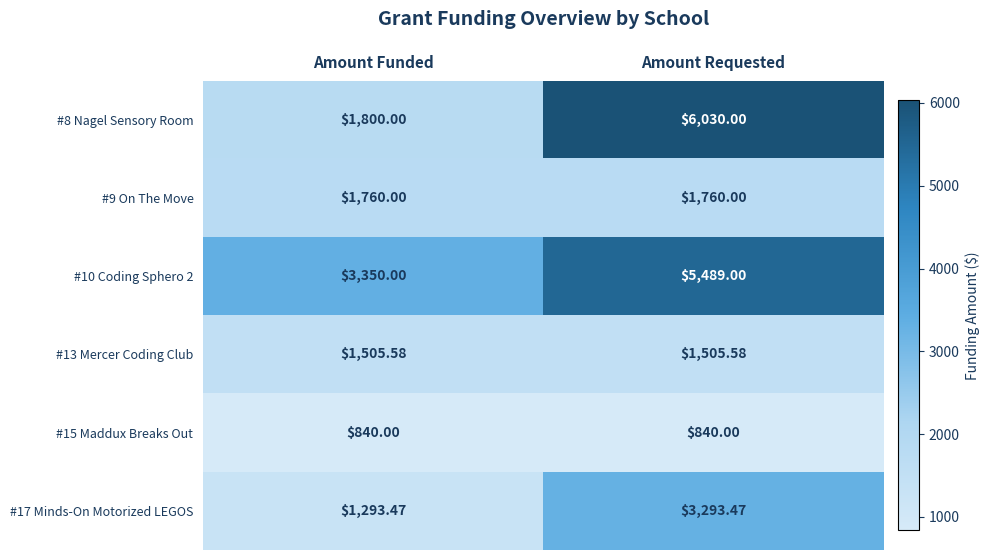

Which category has the highest value across all series?

Amount Requested